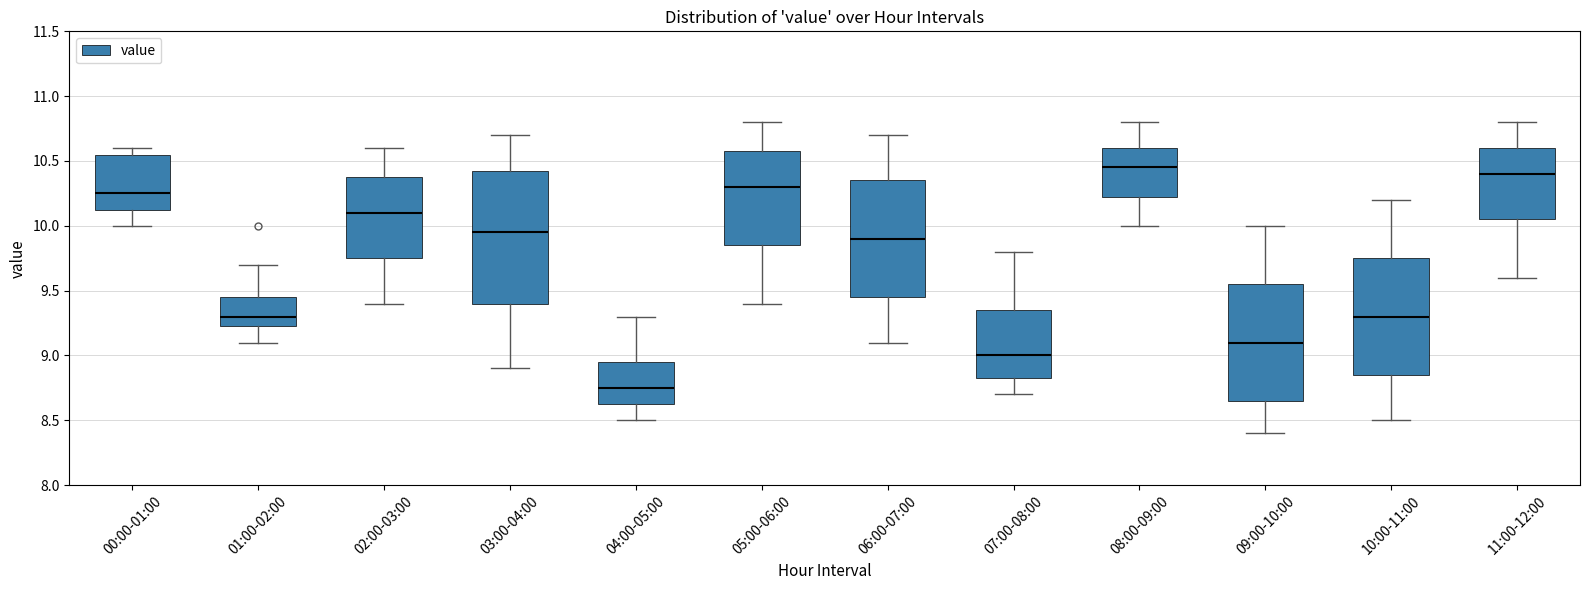

Reading left to right, transcribe this box plot: for each box, give where its median line is, the range the box spans, and where its two whiskers end, as read against the y-axis. The values are not printed on the chart, so give them approximately, as read against the axis.

00:00-01:00: median 10.25, box 10.15 to 10.55, whiskers 10.00 to 10.60
01:00-02:00: median 9.30, box 9.25 to 9.45, whiskers 9.10 to 9.70
02:00-03:00: median 10.10, box 9.75 to 10.40, whiskers 9.40 to 10.60
03:00-04:00: median 9.95, box 9.40 to 10.45, whiskers 8.90 to 10.70
04:00-05:00: median 8.75, box 8.65 to 8.95, whiskers 8.50 to 9.30
05:00-06:00: median 10.30, box 9.85 to 10.60, whiskers 9.40 to 10.80
06:00-07:00: median 9.90, box 9.45 to 10.35, whiskers 9.10 to 10.70
07:00-08:00: median 9.00, box 8.85 to 9.35, whiskers 8.70 to 9.80
08:00-09:00: median 10.45, box 10.25 to 10.60, whiskers 10.00 to 10.80
09:00-10:00: median 9.10, box 8.65 to 9.55, whiskers 8.40 to 10.00
10:00-11:00: median 9.30, box 8.85 to 9.75, whiskers 8.50 to 10.20
11:00-12:00: median 10.40, box 10.05 to 10.60, whiskers 9.60 to 10.80